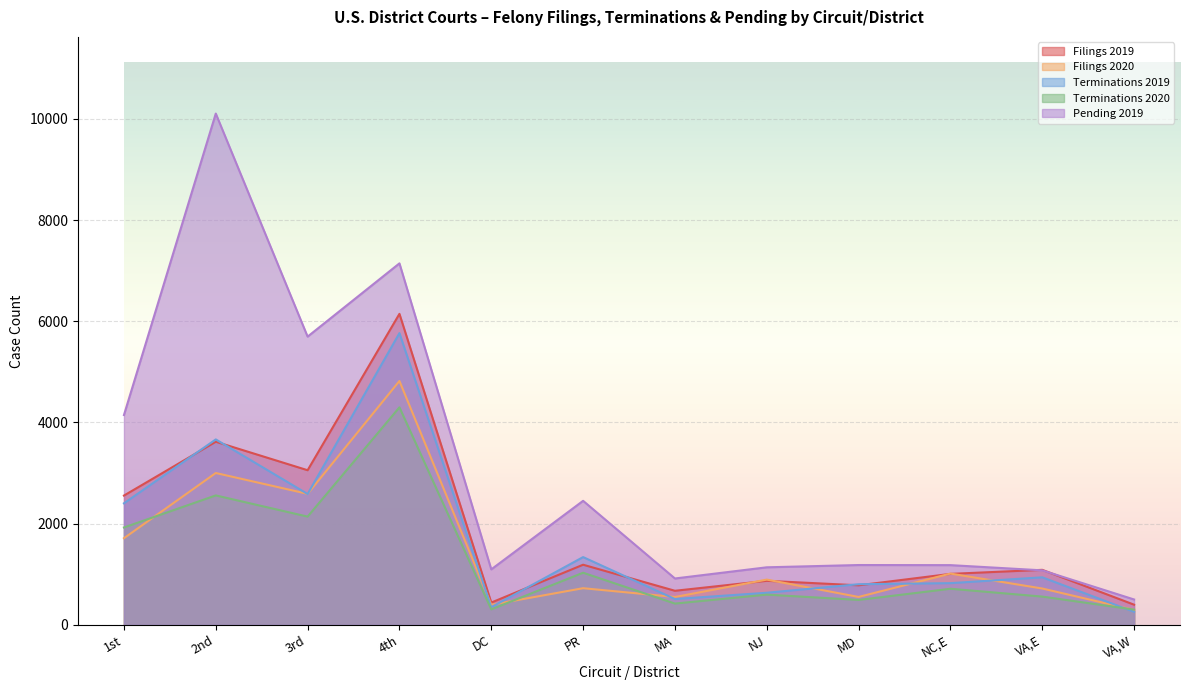

At which category is the sum across all series the highest?

4th